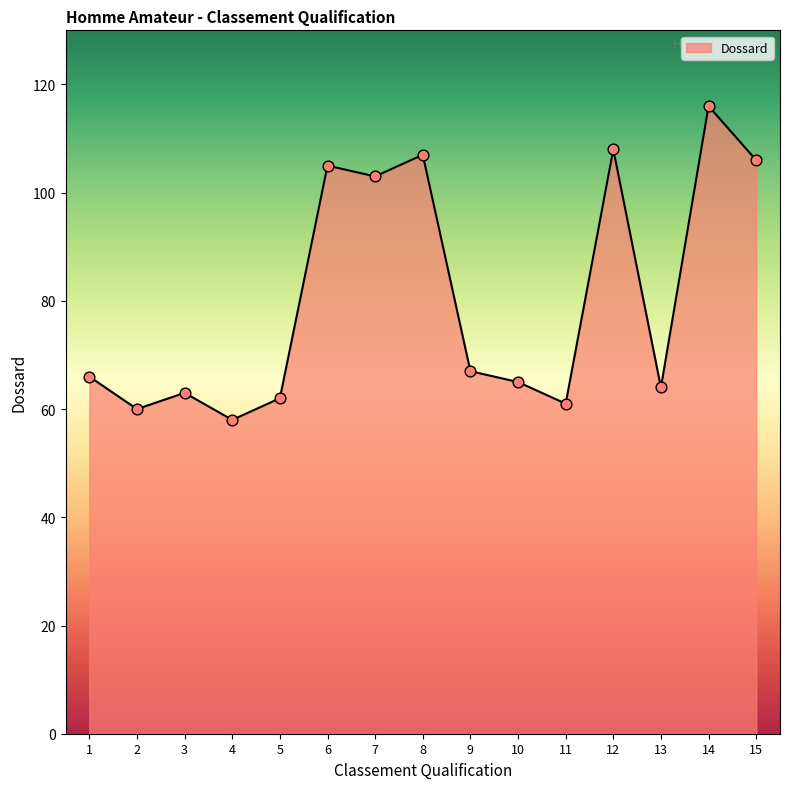

Which has a higher value, 1 or 4?

1